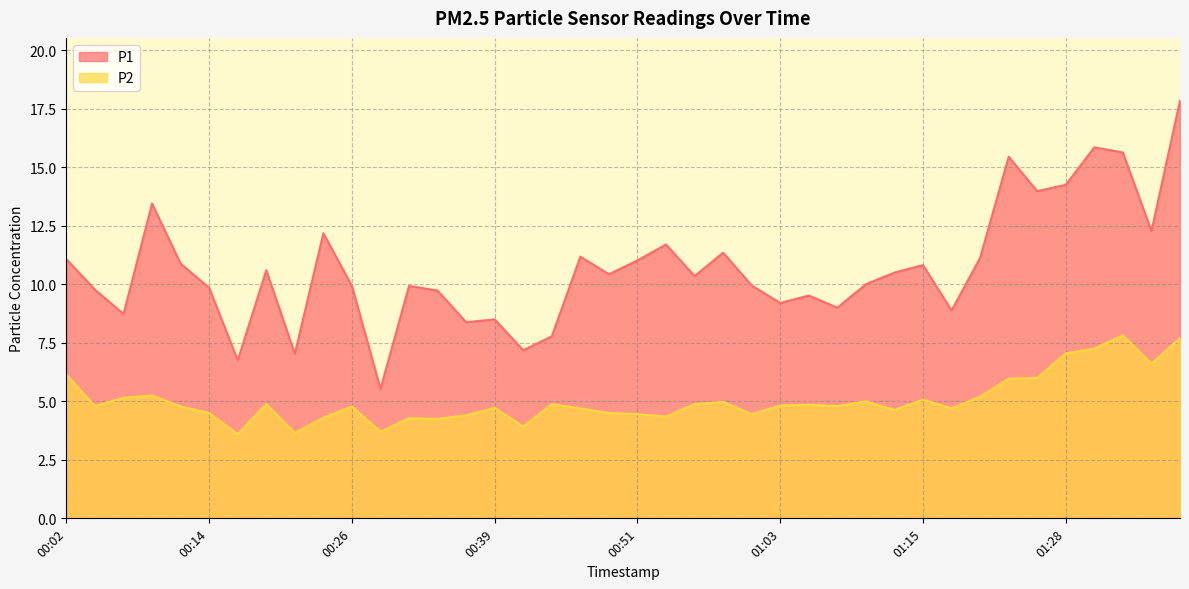

Reading left to right, list all the values displayed in this chart.

P1: 00:02=11.1	00:04=9.8	00:07=8.7	00:09=13.4	00:12=10.9	00:14=9.8	00:17=6.8	00:19=10.6	00:21=7.0	00:24=12.2	00:26=9.9	00:29=5.5	00:31=9.9	00:34=9.7	00:36=8.4	00:39=8.5	00:41=7.2	00:44=7.8	00:46=11.2	00:48=10.4	00:51=11.0	00:53=11.7	00:56=10.3	00:58=11.3	01:01=9.9	01:03=9.2	01:06=9.5	01:08=9.0	01:11=10.0	01:13=10.5	01:15=10.8	01:18=8.9	01:20=11.1	01:23=15.4	01:25=14.0	01:28=14.2	01:30=15.8	01:33=15.6	01:35=12.3	01:37=17.9
P2: 00:02=6.1	00:04=4.8	00:07=5.2	00:09=5.2	00:12=4.8	00:14=4.5	00:17=3.6	00:19=4.9	00:21=3.6	00:24=4.3	00:26=4.8	00:29=3.7	00:31=4.3	00:34=4.2	00:36=4.4	00:39=4.7	00:41=3.9	00:44=4.9	00:46=4.7	00:48=4.5	00:51=4.5	00:53=4.3	00:56=4.9	00:58=5.0	01:01=4.5	01:03=4.8	01:06=4.8	01:08=4.8	01:11=5.0	01:13=4.6	01:15=5.1	01:18=4.7	01:20=5.2	01:23=6.0	01:25=6.0	01:28=7.0	01:30=7.2	01:33=7.8	01:35=6.6	01:37=7.7